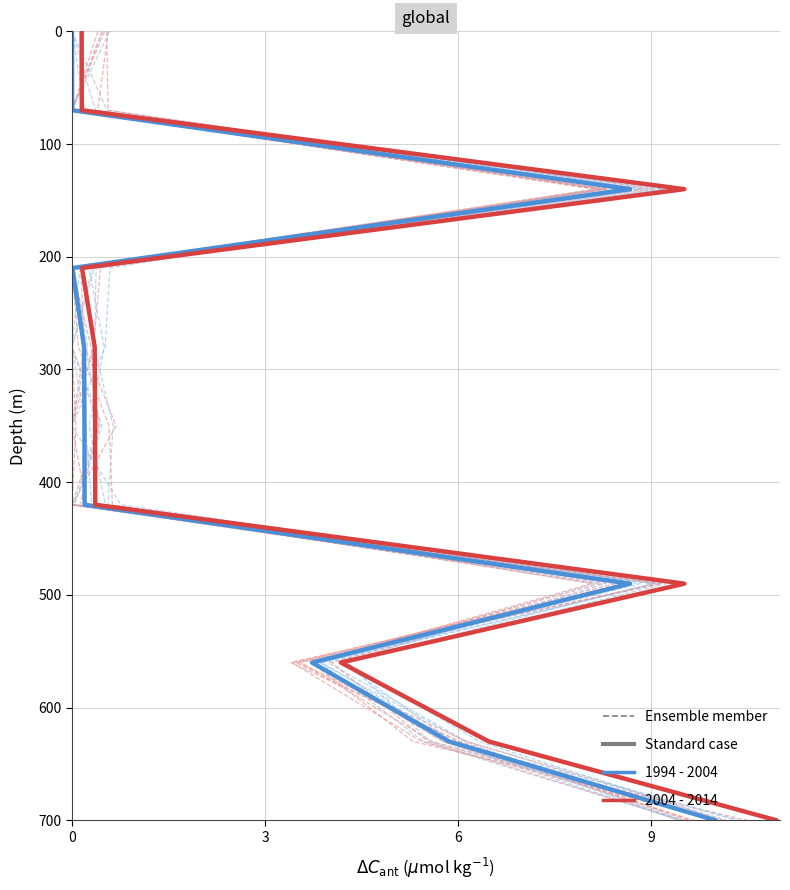

How many distinct data groups are displayed?

3